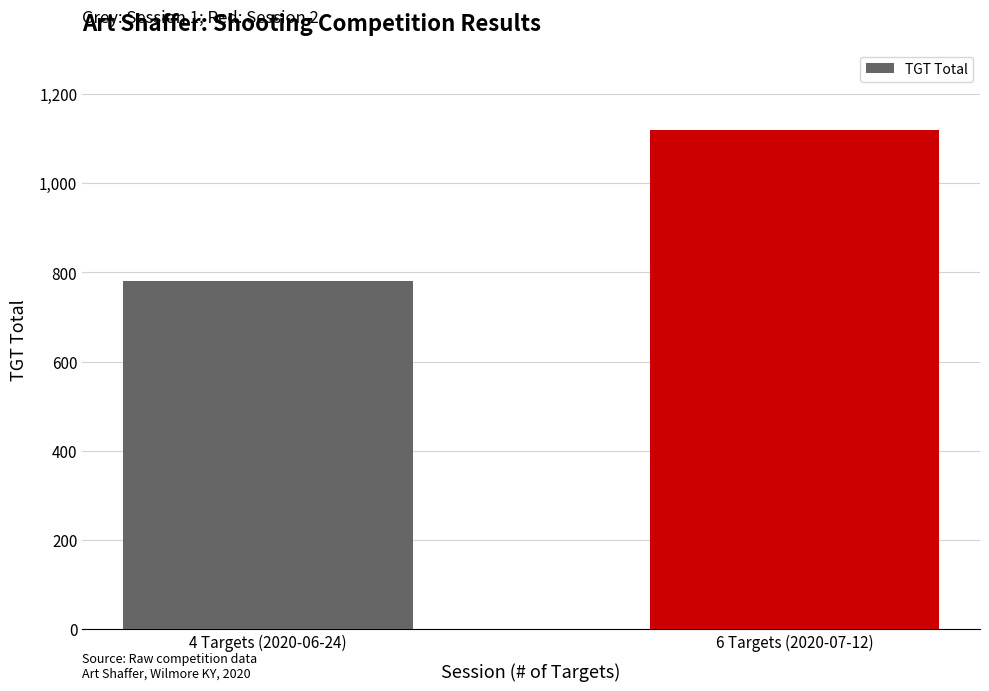

What is the change in value from 4 Targets (2020-06-24) to 6 Targets (2020-07-12)?

+339.0